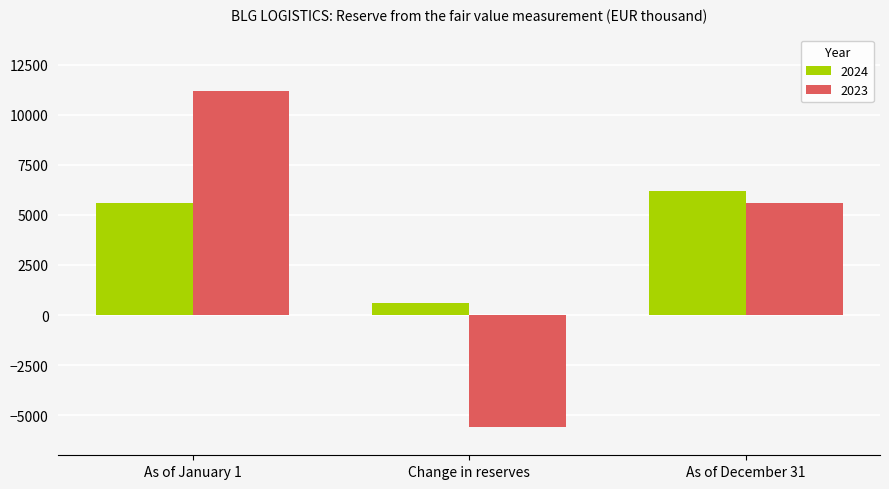

What is the value of the 2024 bar at the 3rd from the left?

6192